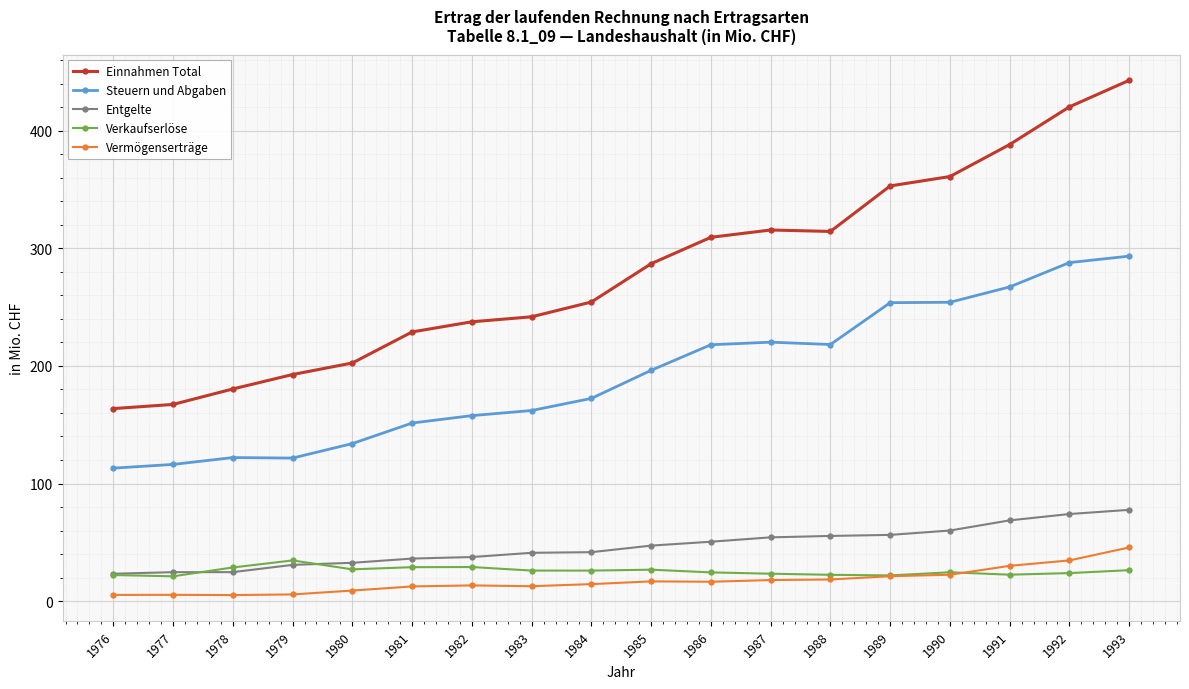

True or false: Steuern und Abgaben and Verkaufserlöse intersect in this chart.

False